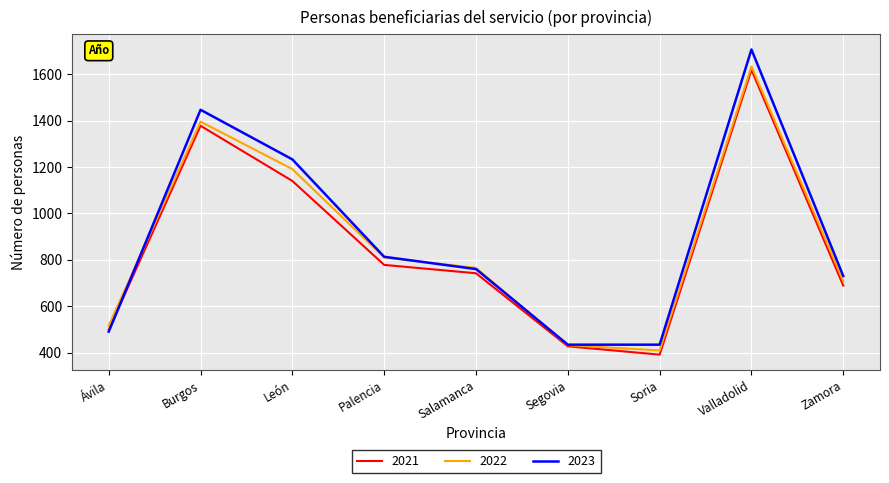

What is the sum of the 2023 values at Burgos and Palencia?

2260